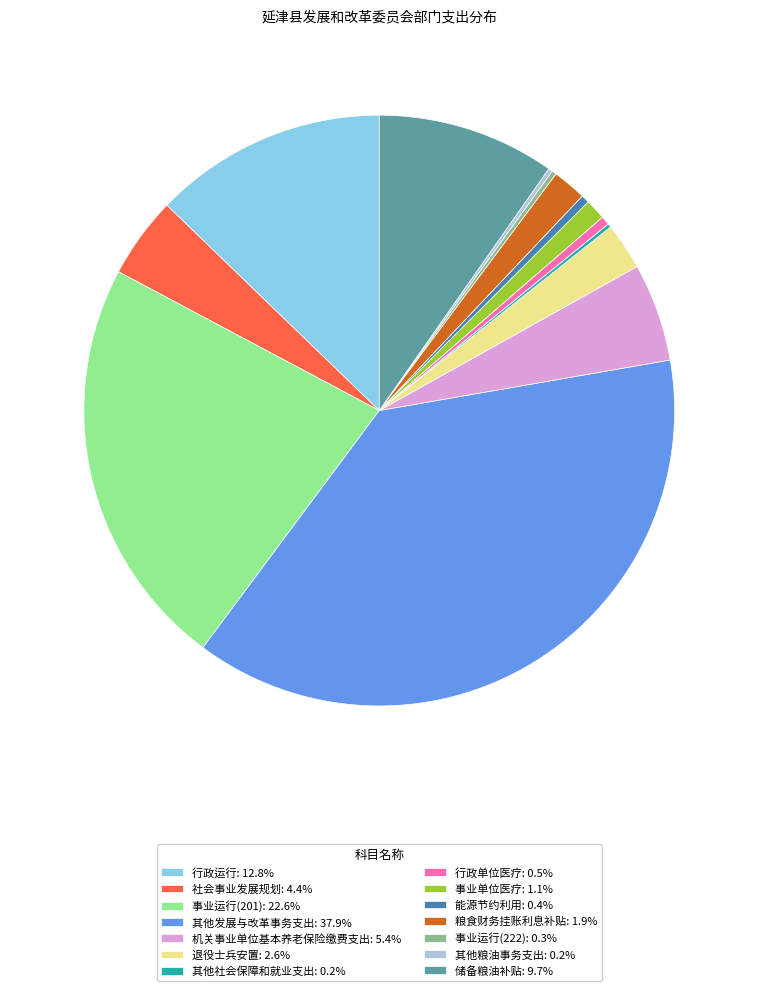

Approximately how many times larger is the value at 事业运行(201): 22.6% compared to 行政运行: 12.8%?

1.8